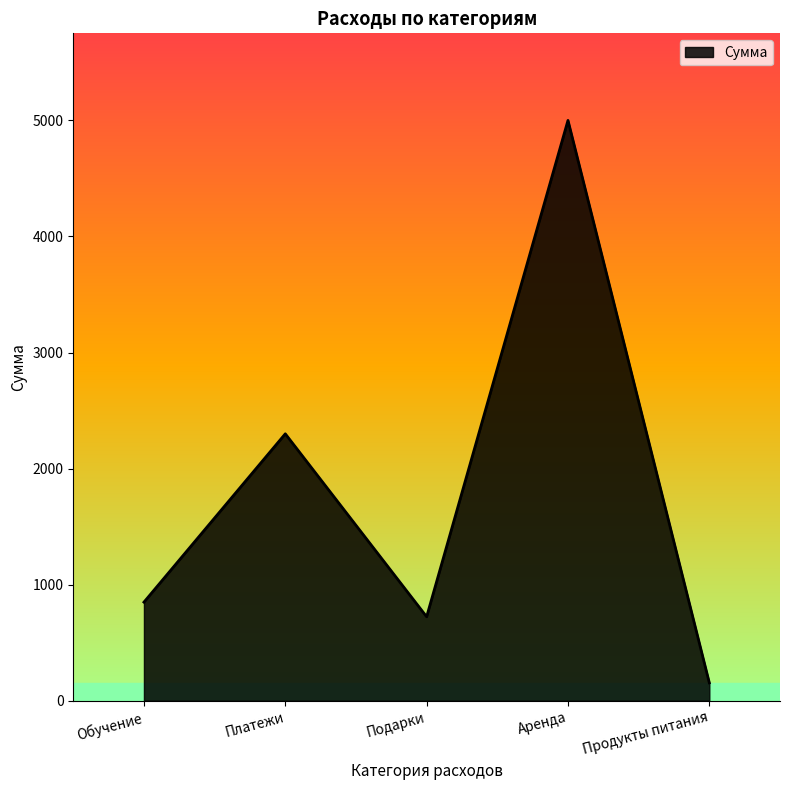

Read the value at Платежи.

2300